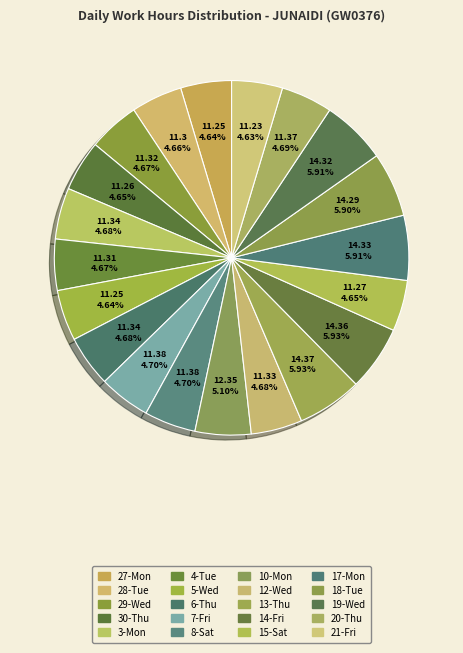

The 19-Wed slice represents 1% of the pie. True or false?

False